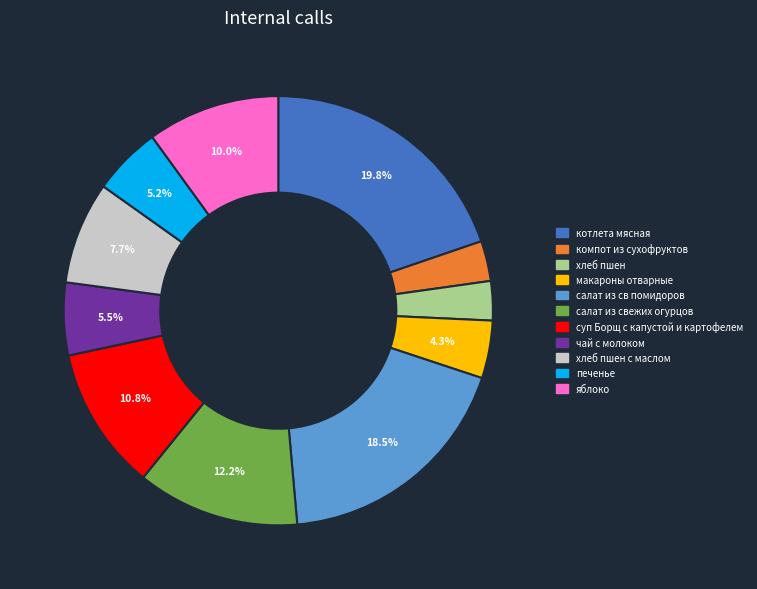

Which category has the biggest portion of the pie?

котлета мясная